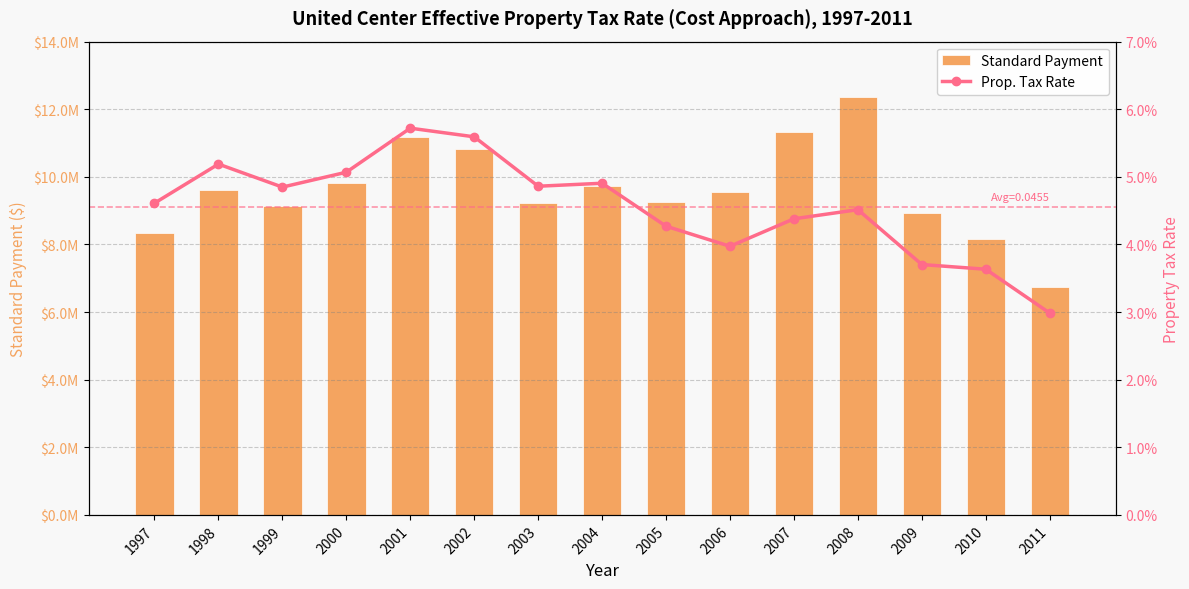

Is it true that Standard Payment equals 8174754.8 at 2010?

True